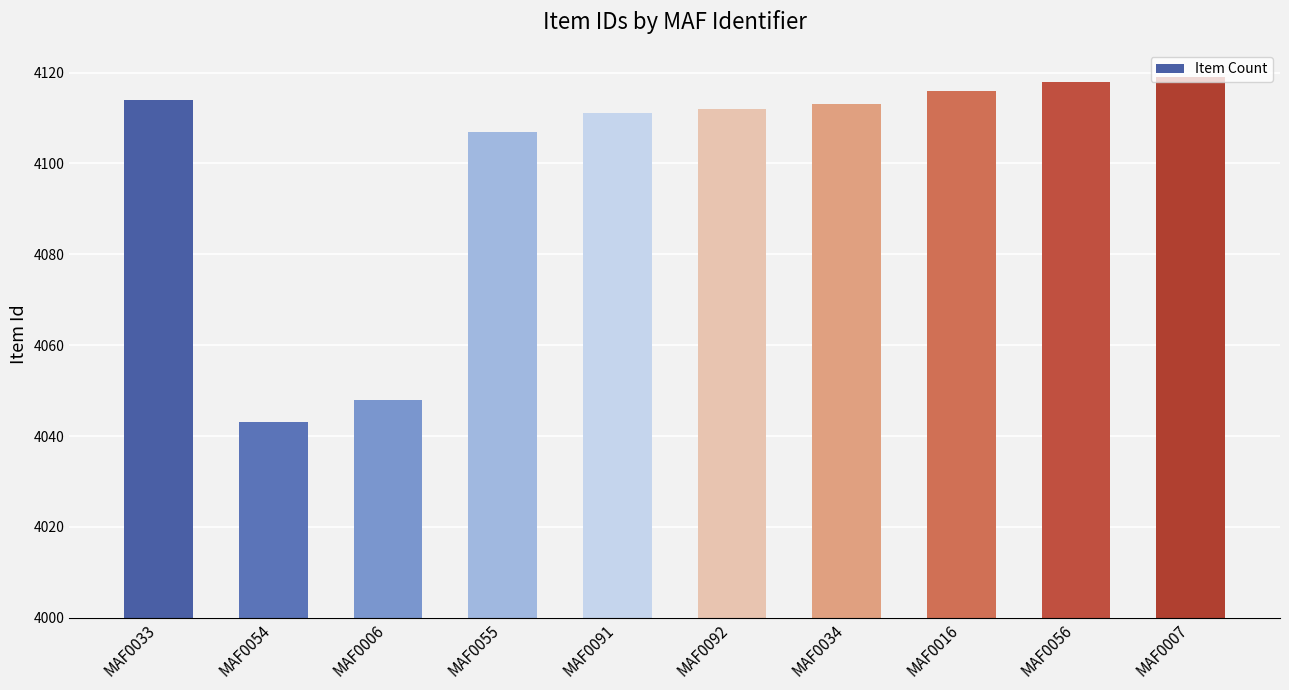

The chart shows a value of 4116 at MAF0016. True or false?

True